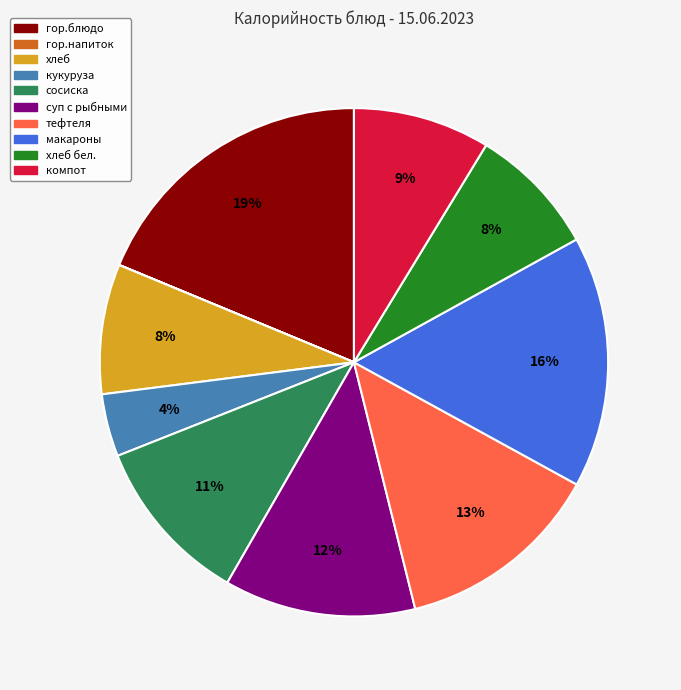

To the nearest percent, what is the difference between the largest and smallest slice percentages?

19%